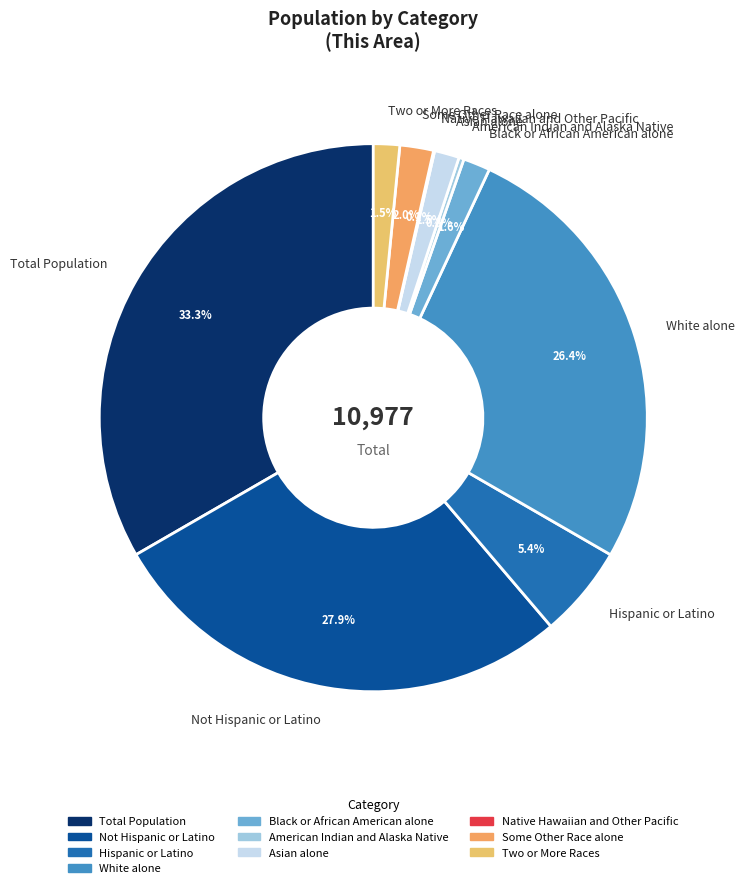

Which category has the biggest portion of the pie?

Total Population